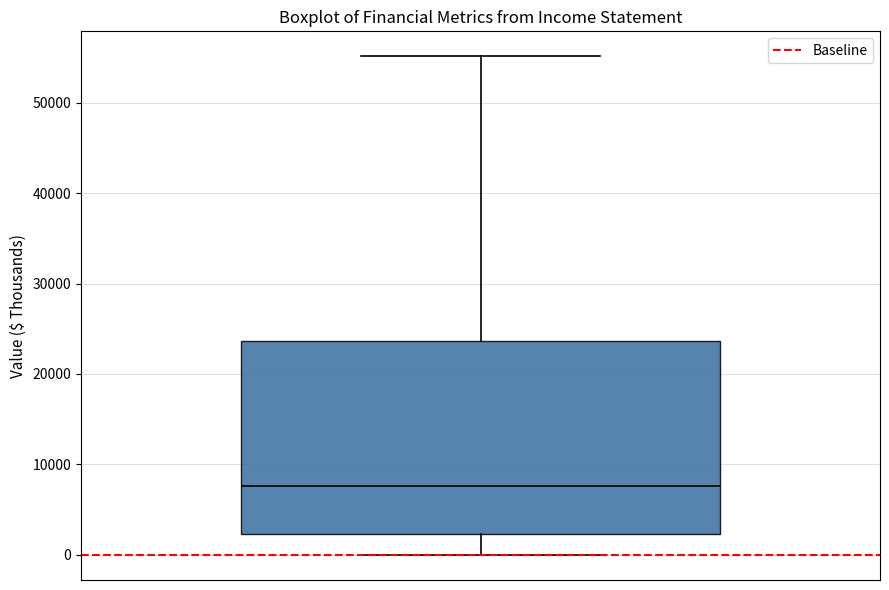

Where is the lower edge of the box on the y-axis? The values are not printed on the chart, so give them approximately, as read against the axis.

2000